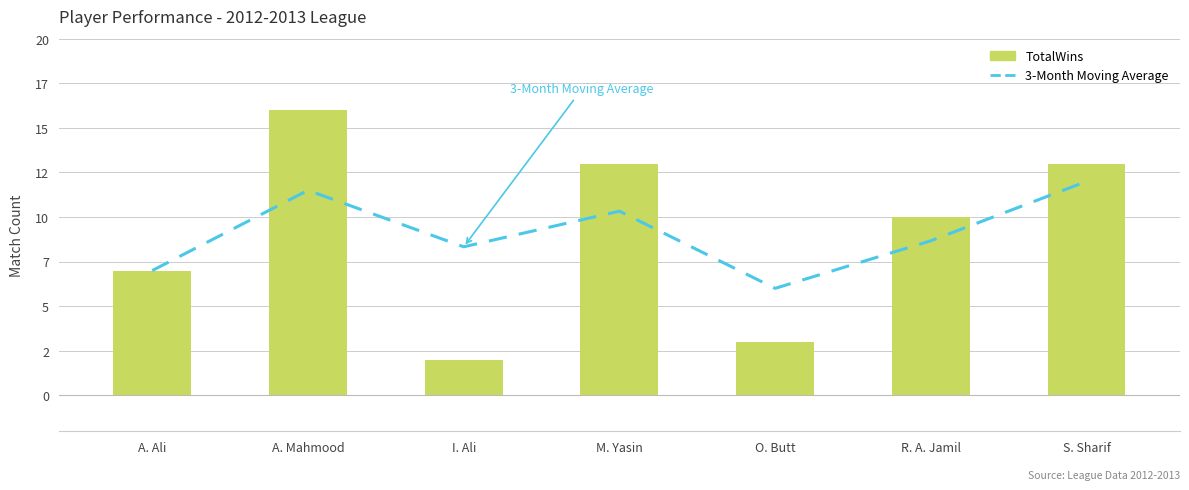

Reading right to left, list all the values displayed in this chart.

3-Month Moving Average: S. Sharif=12.0	R. A. Jamil=8.7	O. Butt=6.0	M. Yasin=10.3	I. Ali=8.3	A. Mahmood=11.5	A. Ali=7.0
TotalWins: S. Sharif=13.0	R. A. Jamil=10.0	O. Butt=3.0	M. Yasin=13.0	I. Ali=2.0	A. Mahmood=16.0	A. Ali=7.0